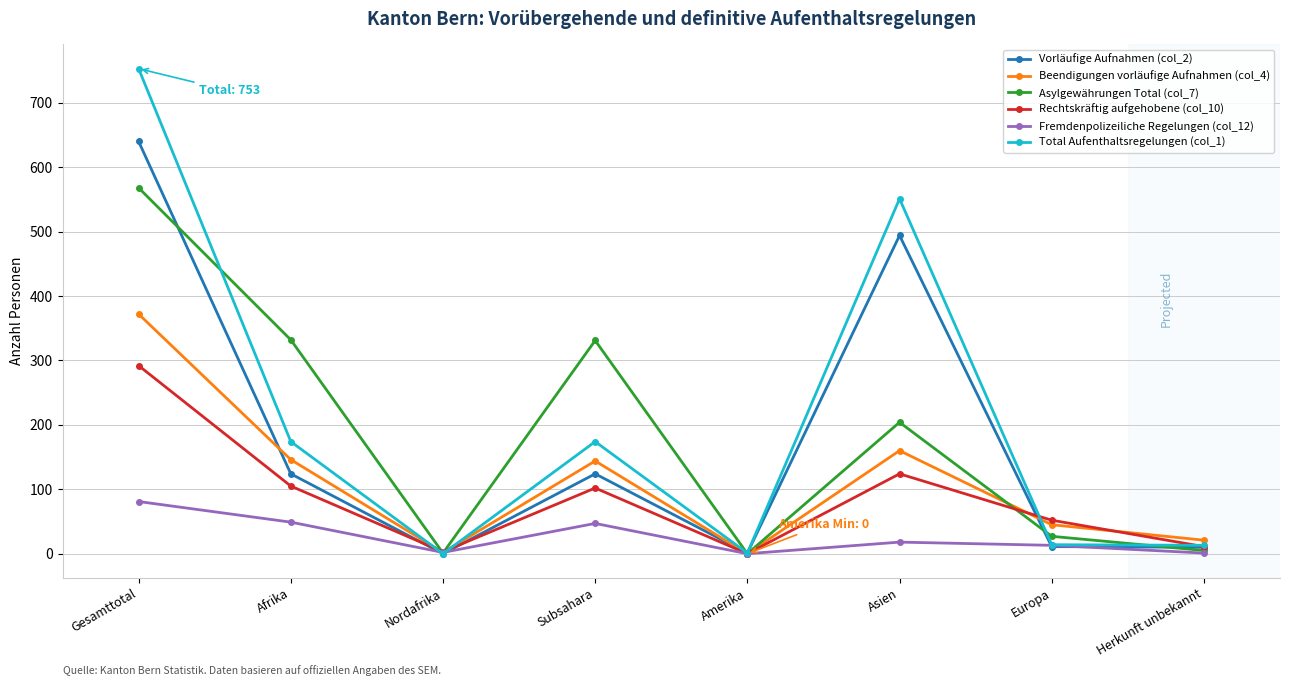

At which label does Beendigungen vorläufige Aufnahmen (col_4) first exceed 144?

Gesamttotal